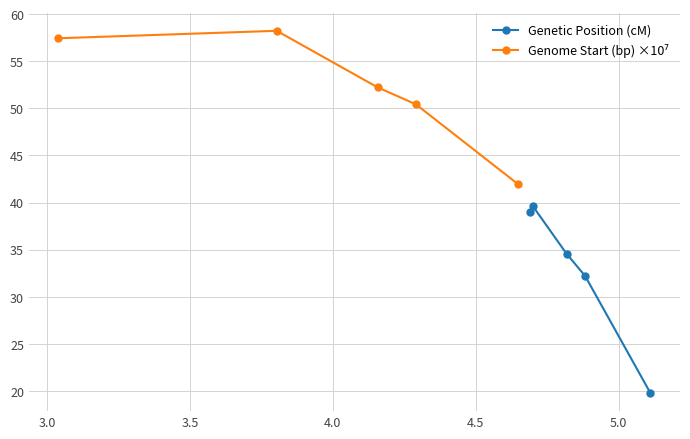

Reading right to left, transcribe all the data shown in this chart.

Genetic Position (cM): 19.8	32.2	34.6	39.6	39.0
Genome Start (bp) ×10⁷: 42.0	50.4	52.2	58.2	57.4